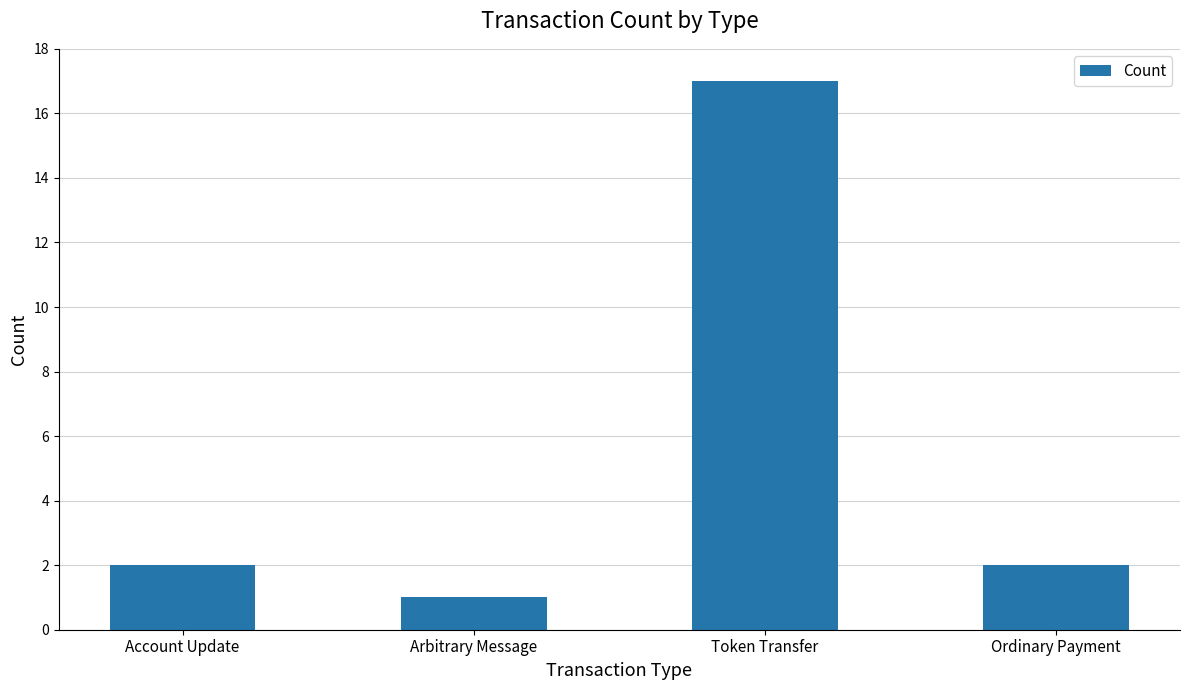

What is the approximate value at Token Transfer?

17